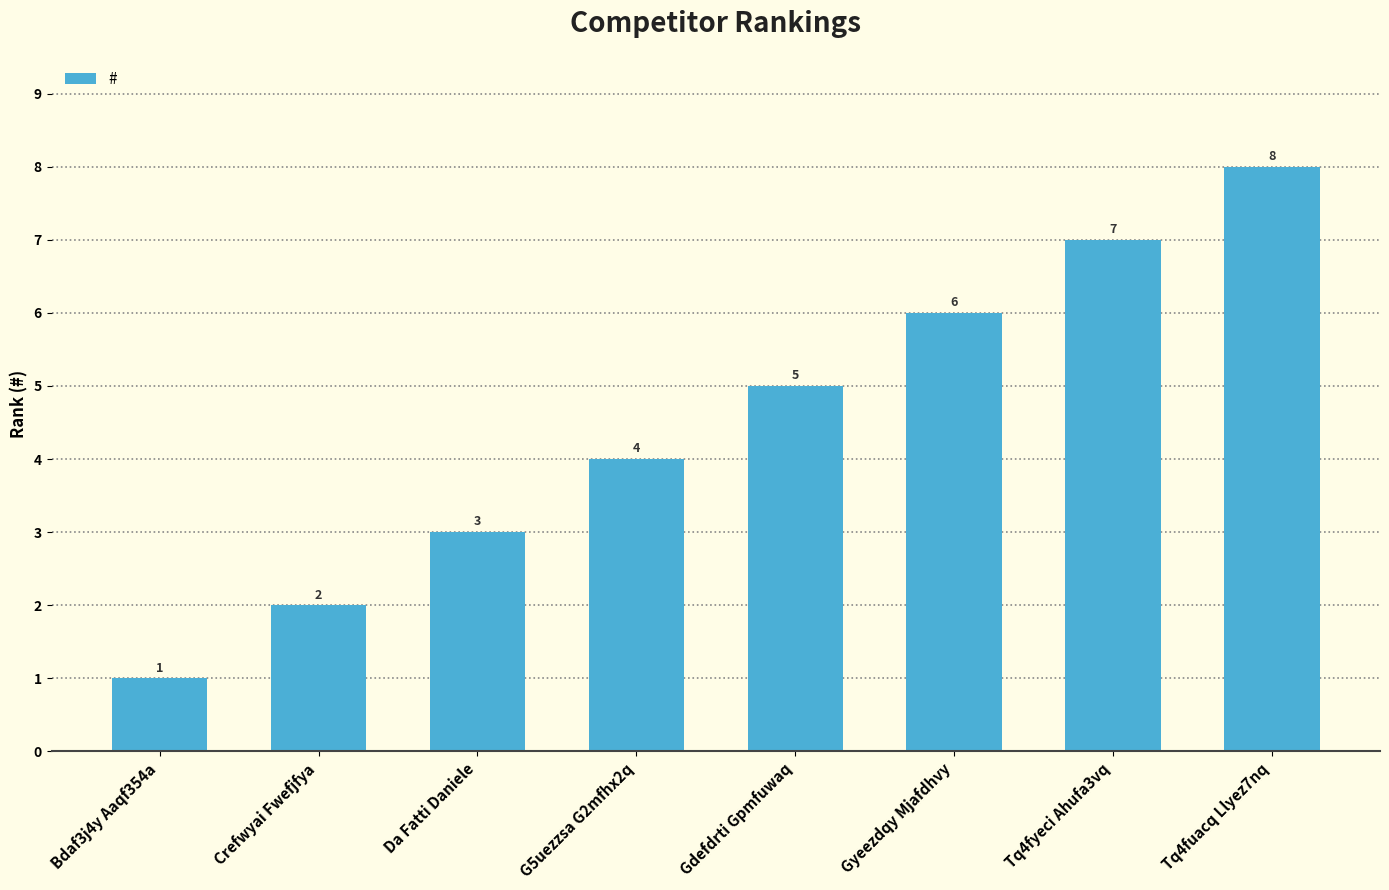

The chart shows a value of 4 at G5uezzsa G2mfhx2q. True or false?

True